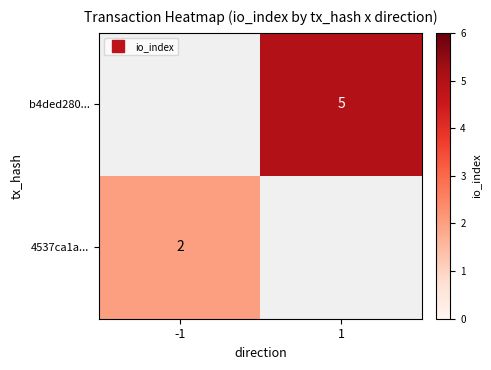

What is the greatest value displayed?

5.0